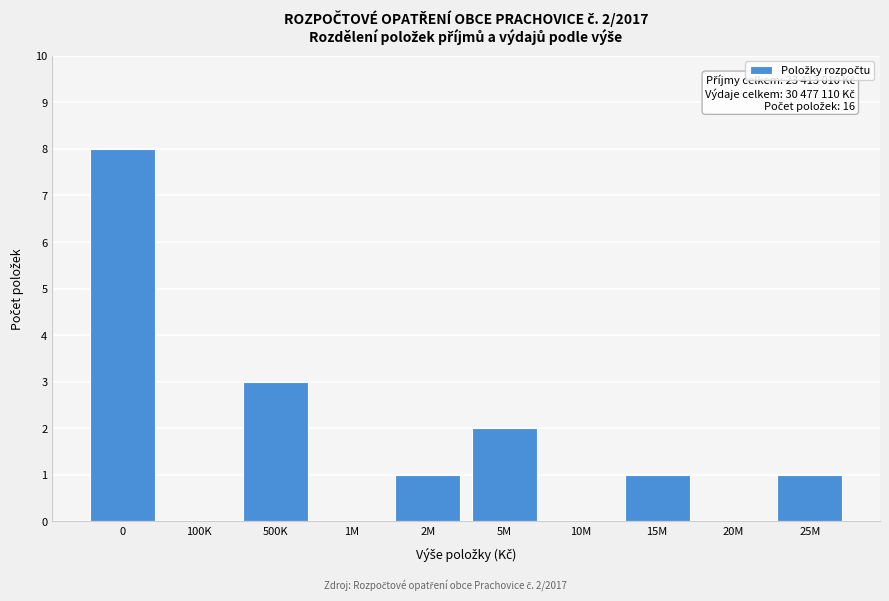

Reading right to left, list all the values displayed in this chart.

25M=1	20M=0	15M=1	10M=0	5M=2	2M=1	1M=0	500K=3	100K=0	0=8